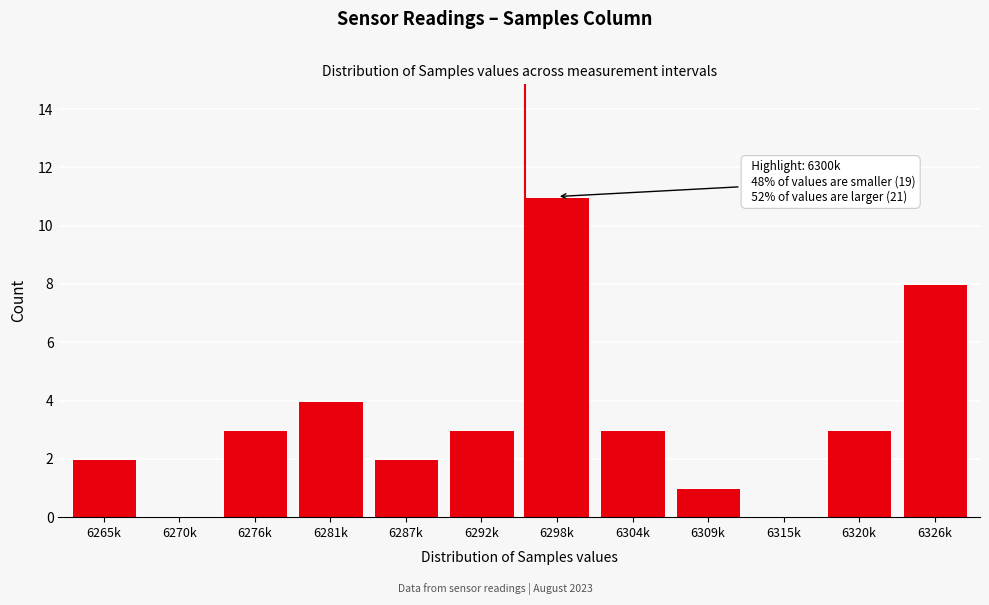

Reading left to right, list all the values displayed in this chart.

6265k=2	6270k=0	6276k=3	6281k=4	6287k=2	6292k=3	6298k=11	6304k=3	6309k=1	6315k=0	6320k=3	6326k=8